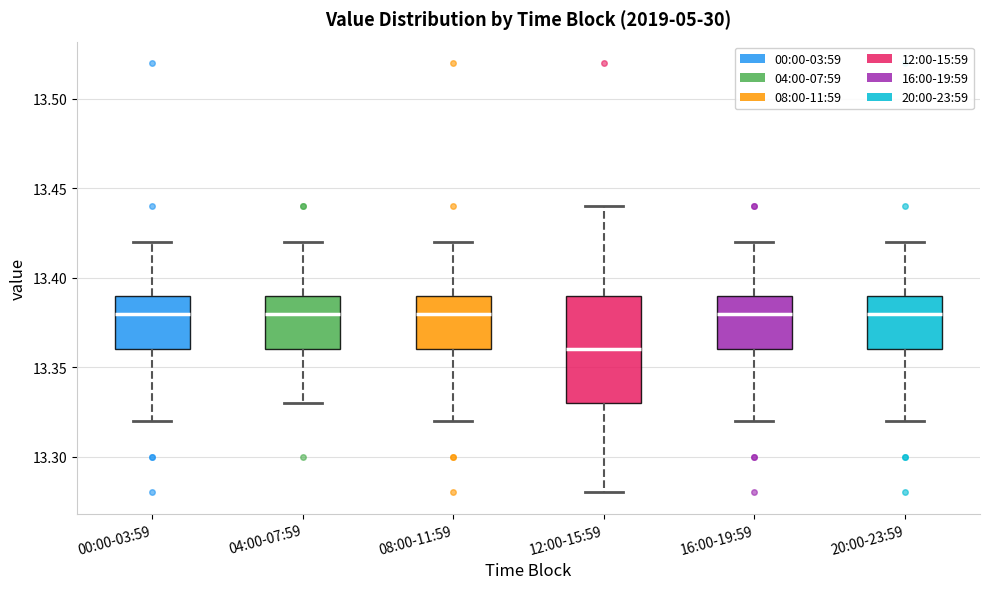

Reading left to right, transcribe this box plot: for each box, give where its median line is, the range the box spans, and where its two whiskers end, as read against the y-axis. The values are not printed on the chart, so give them approximately, as read against the axis.

00:00-03:59: median 13.38, box 13.36 to 13.39, whiskers 13.32 to 13.42
04:00-07:59: median 13.38, box 13.36 to 13.39, whiskers 13.33 to 13.42
08:00-11:59: median 13.38, box 13.36 to 13.39, whiskers 13.32 to 13.42
12:00-15:59: median 13.36, box 13.33 to 13.39, whiskers 13.28 to 13.44
16:00-19:59: median 13.38, box 13.36 to 13.39, whiskers 13.32 to 13.42
20:00-23:59: median 13.38, box 13.36 to 13.39, whiskers 13.32 to 13.42